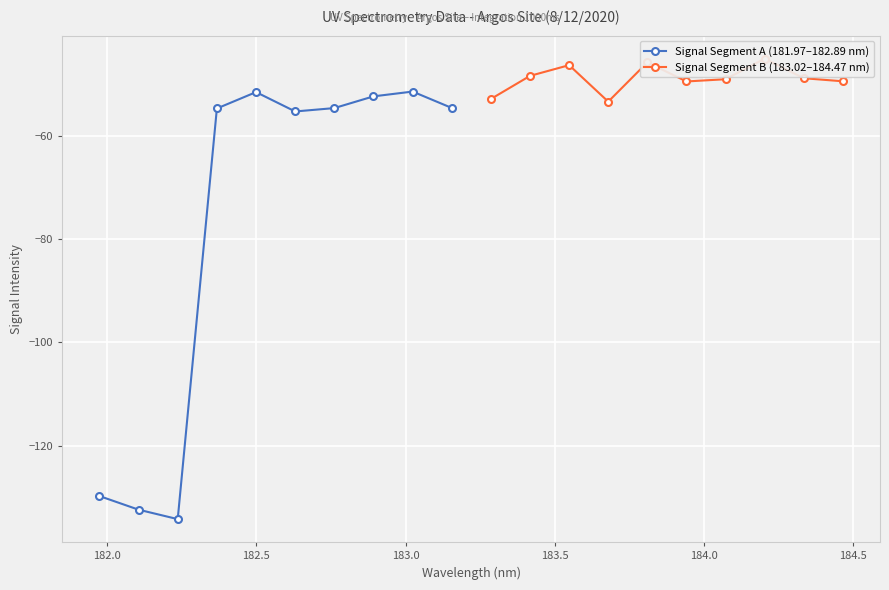

True or false: Signal Segment A (181.97–182.89 nm) and Signal Segment B (183.02–184.47 nm) cross at least once.

False